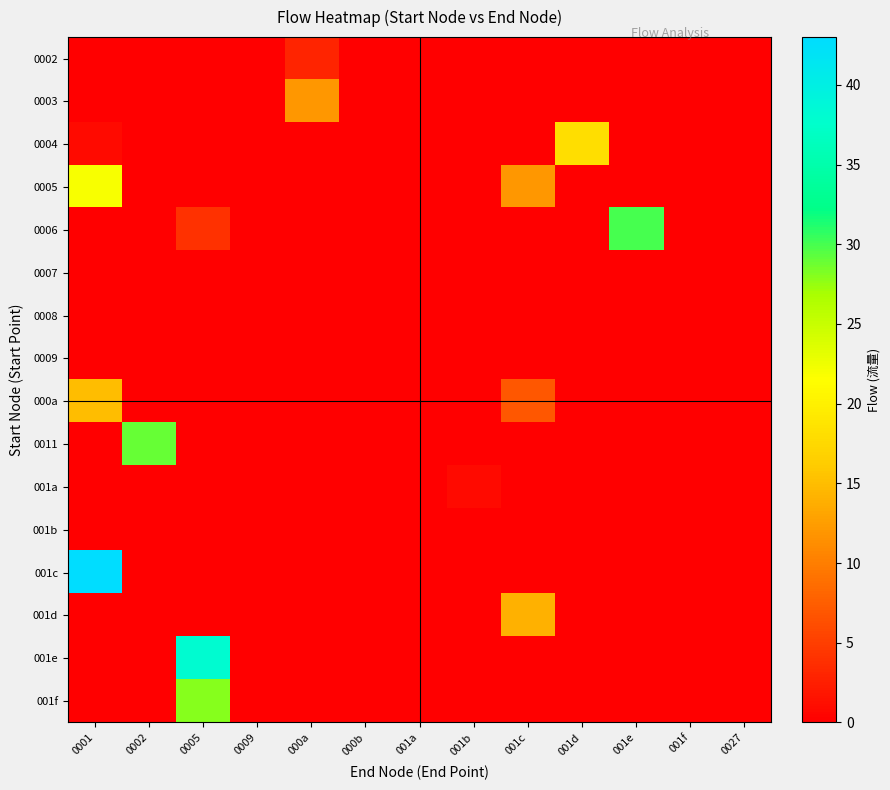

Reading left to right, what are all the values shown in this chart?

0002: 0001=0	0002=0	0005=0	0009=0	000a=3	000b=0	001a=0	001b=0	001c=0	001d=0	001e=0	001f=0	0027=0
0003: 0001=0	0002=0	0005=0	0009=0	000a=12	000b=0	001a=0	001b=0	001c=0	001d=0	001e=0	001f=0	0027=0
0004: 0001=1	0002=0	0005=0	0009=0	000a=0	000b=0	001a=0	001b=0	001c=0	001d=18	001e=0	001f=0	0027=0
0005: 0001=22	0002=0	0005=0	0009=0	000a=0	000b=0	001a=0	001b=0	001c=12	001d=0	001e=0	001f=0	0027=0
0006: 0001=0	0002=0	0005=4	0009=0	000a=0	000b=0	001a=0	001b=0	001c=0	001d=0	001e=30	001f=0	0027=0
0007: 0001=0	0002=0	0005=0	0009=0	000a=0	000b=0	001a=0	001b=0	001c=0	001d=0	001e=0	001f=0	0027=0
0008: 0001=0	0002=0	0005=0	0009=0	000a=0	000b=0	001a=0	001b=0	001c=0	001d=0	001e=0	001f=0	0027=0
0009: 0001=0	0002=0	0005=0	0009=0	000a=0	000b=0	001a=0	001b=0	001c=0	001d=0	001e=0	001f=0	0027=0
000a: 0001=15	0002=0	0005=0	0009=0	000a=0	000b=0	001a=0	001b=0	001c=7	001d=0	001e=0	001f=0	0027=0
0011: 0001=0	0002=29	0005=0	0009=0	000a=0	000b=0	001a=0	001b=0	001c=0	001d=0	001e=0	001f=0	0027=0
001a: 0001=0	0002=0	0005=0	0009=0	000a=0	000b=0	001a=0	001b=1	001c=0	001d=0	001e=0	001f=0	0027=0
001b: 0001=0	0002=0	0005=0	0009=0	000a=0	000b=0	001a=0	001b=0	001c=0	001d=0	001e=0	001f=0	0027=0
001c: 0001=43	0002=0	0005=0	0009=0	000a=0	000b=0	001a=0	001b=0	001c=0	001d=0	001e=0	001f=0	0027=0
001d: 0001=0	0002=0	0005=0	0009=0	000a=0	000b=0	001a=0	001b=0	001c=14	001d=0	001e=0	001f=0	0027=0
001e: 0001=0	0002=0	0005=38	0009=0	000a=0	000b=0	001a=0	001b=0	001c=0	001d=0	001e=0	001f=0	0027=0
001f: 0001=0	0002=0	0005=28	0009=0	000a=0	000b=0	001a=0	001b=0	001c=0	001d=0	001e=0	001f=0	0027=0